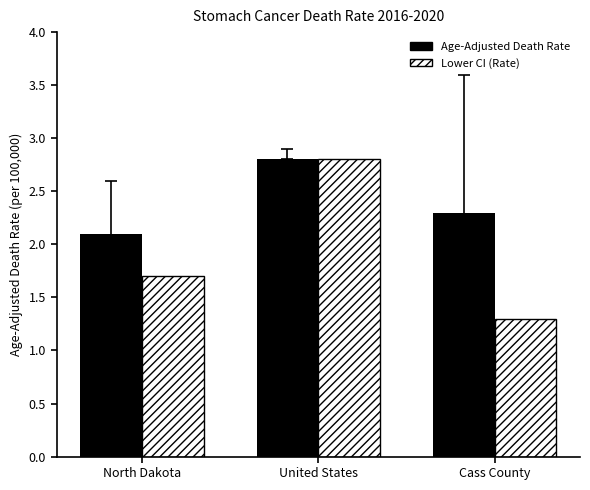

At North Dakota, list the series in order from smallest to largest.

Lower CI (Rate), Age-Adjusted Death Rate